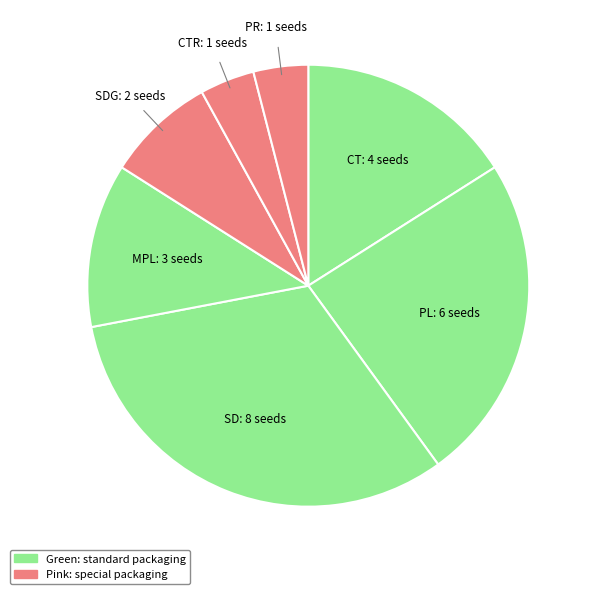

How many segments does this pie chart have?

7